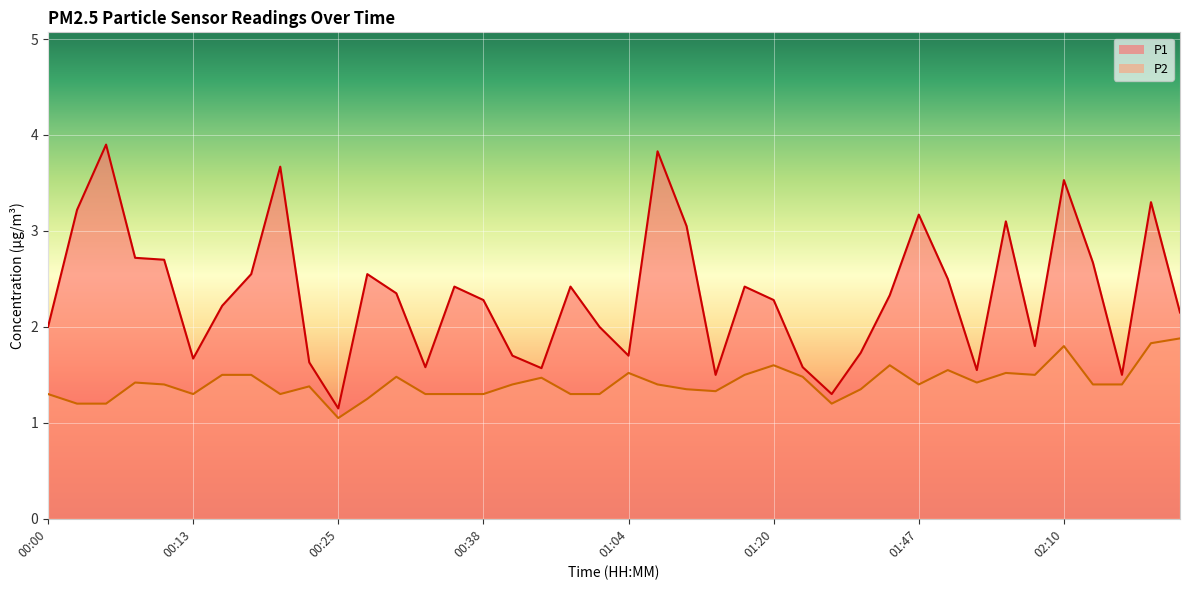

Which series has the largest total across all categories?

P1